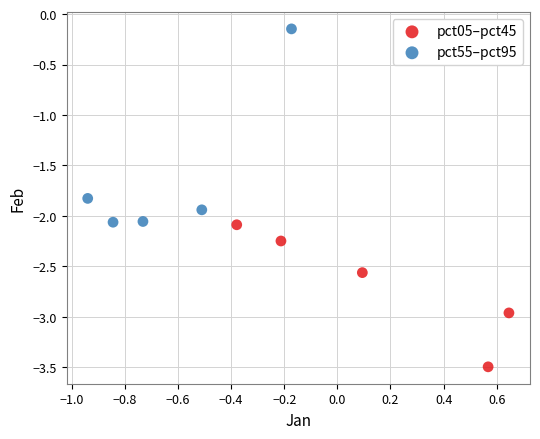

Which series has the largest Y range (max minus min)?

pct55–pct95